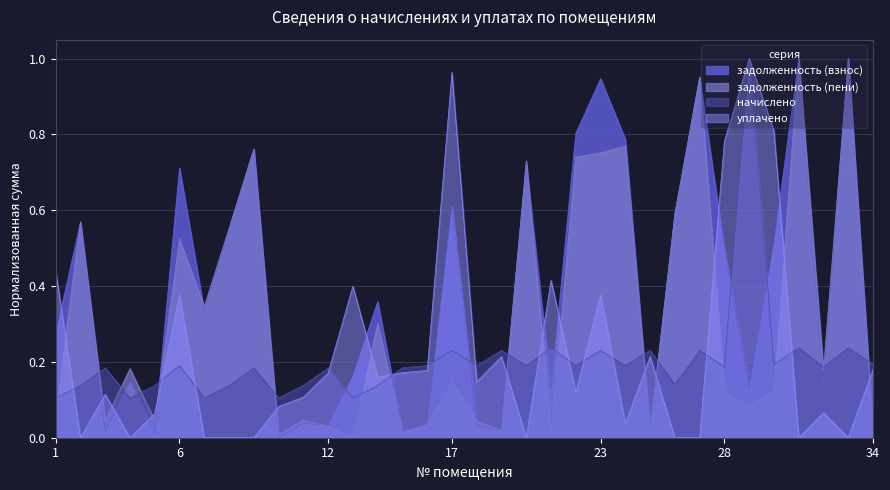

True or false: уплачено has more than 1 points higher than both neighbors.

True